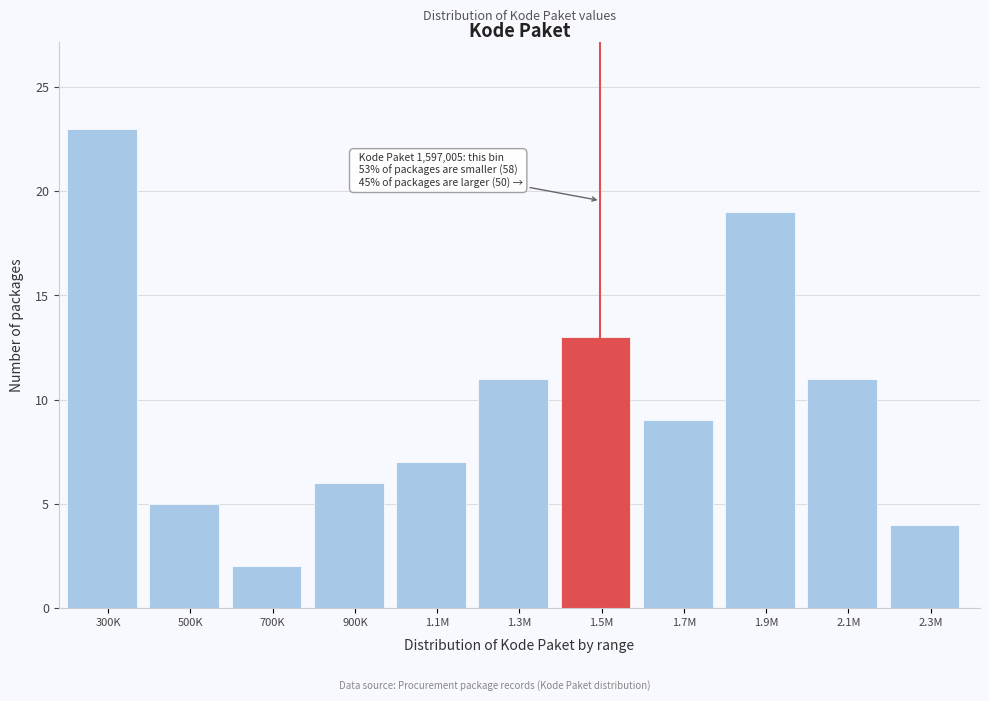

Reading left to right, transcribe all the data shown in this chart.

23	5	2	6	7	11	13	9	19	11	4